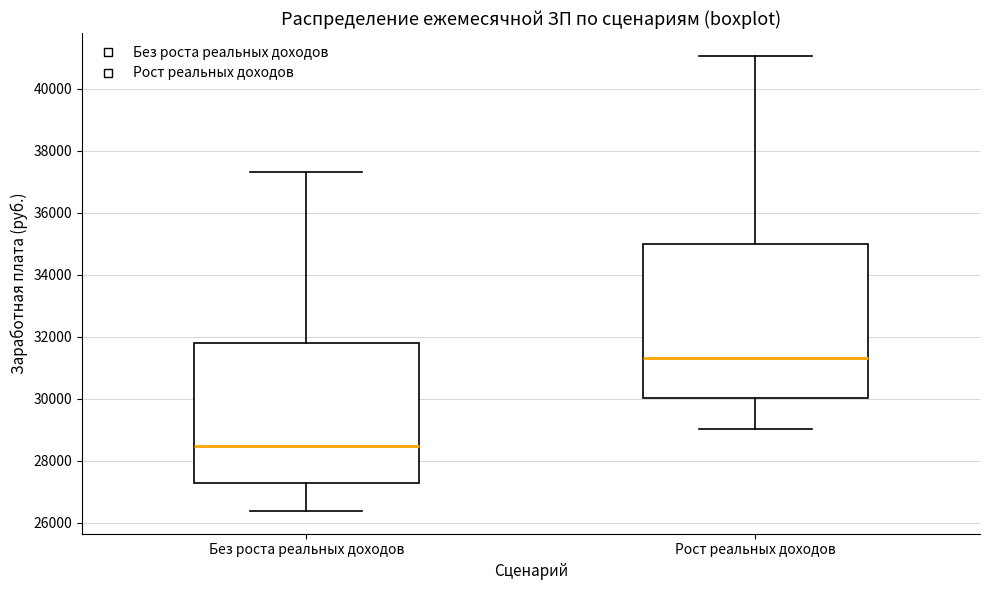

Which box has the highest median line?

Рост реальных доходов